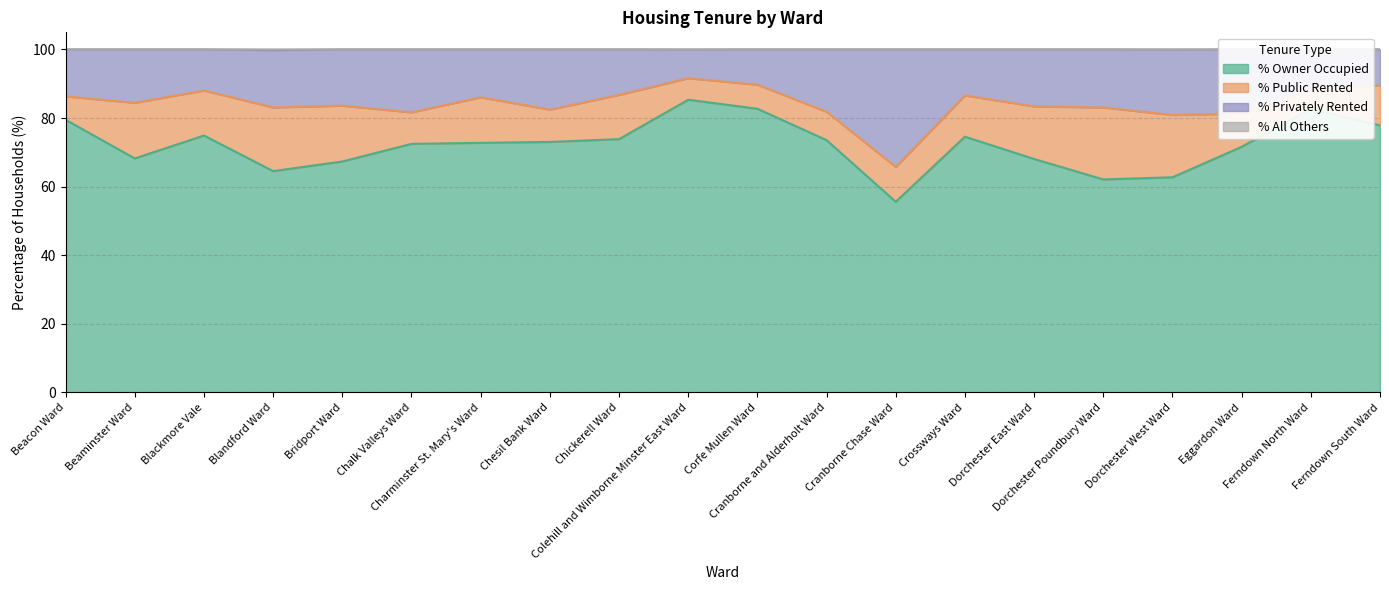

What is the lowest value of the % Owner Occupied series?

55.6